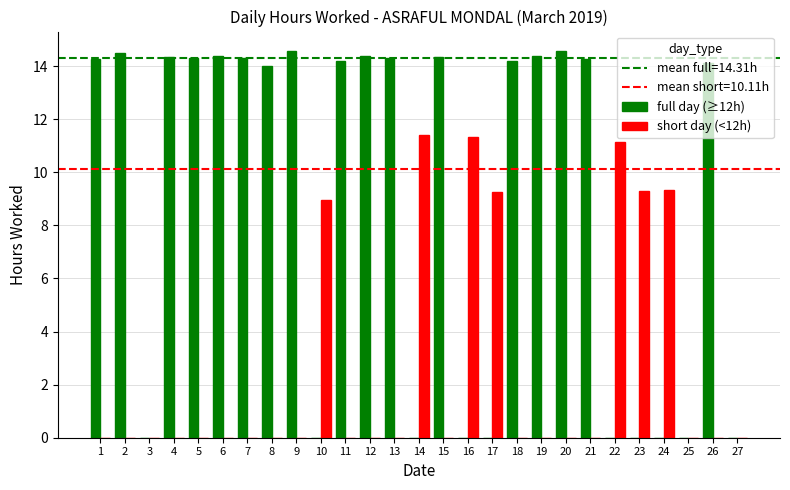

What is the highest value of the full day (≥12h) series?

14.6